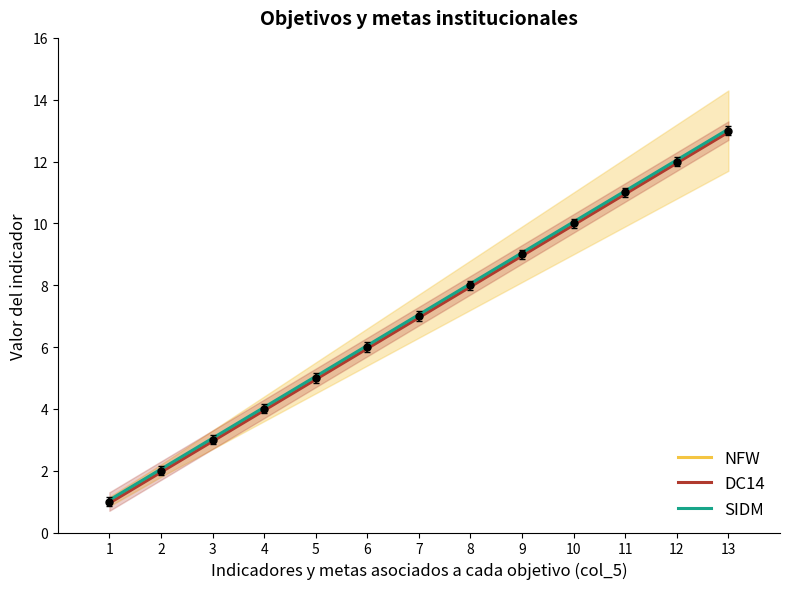

Which series has the largest total across all categories?

SIDM